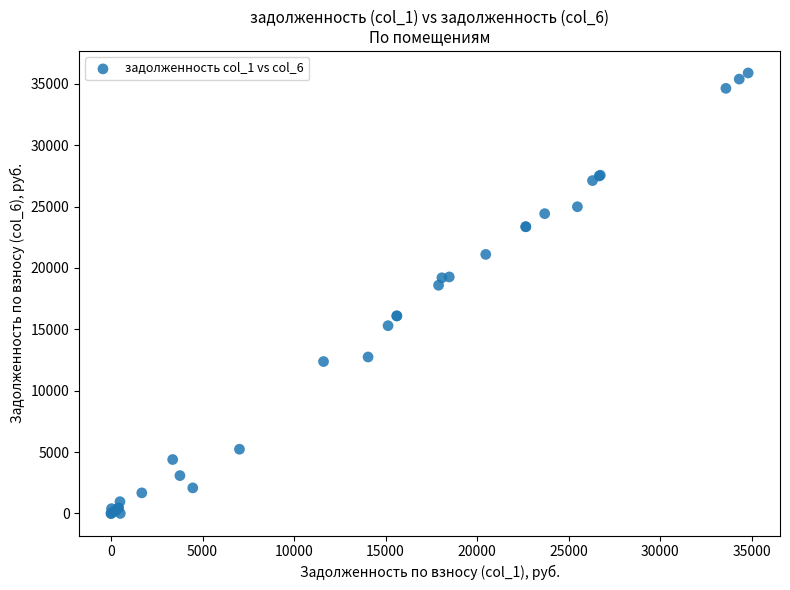

What Y value in the scatter plot is closest to 17939?

18589.0